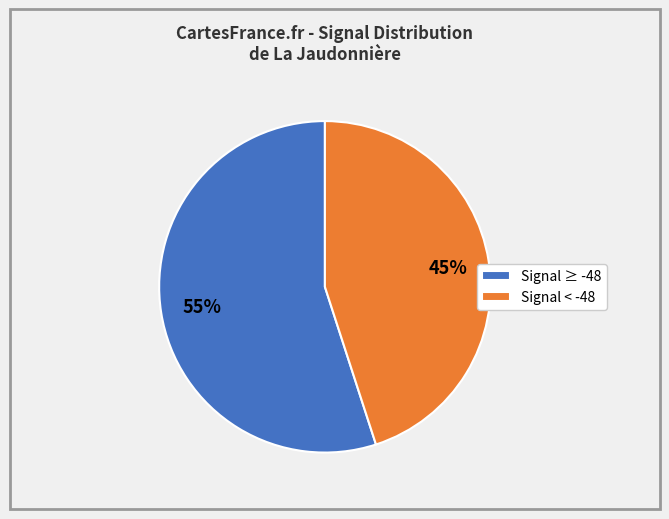

Count the number of slices in the pie.

2